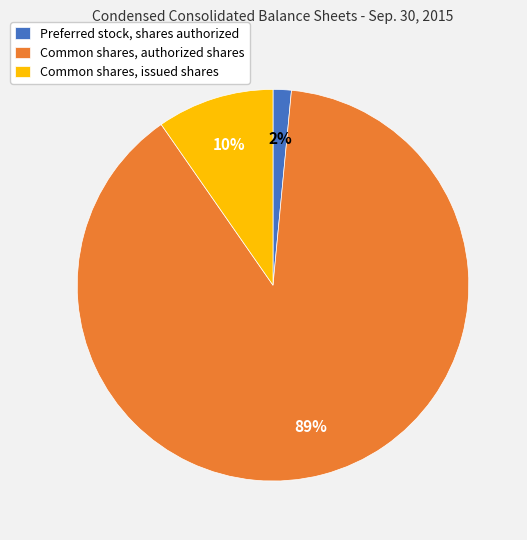

Rank the categories by value from lowest to highest.

Preferred stock, shares authorized, Common shares, issued shares, Common shares, authorized shares